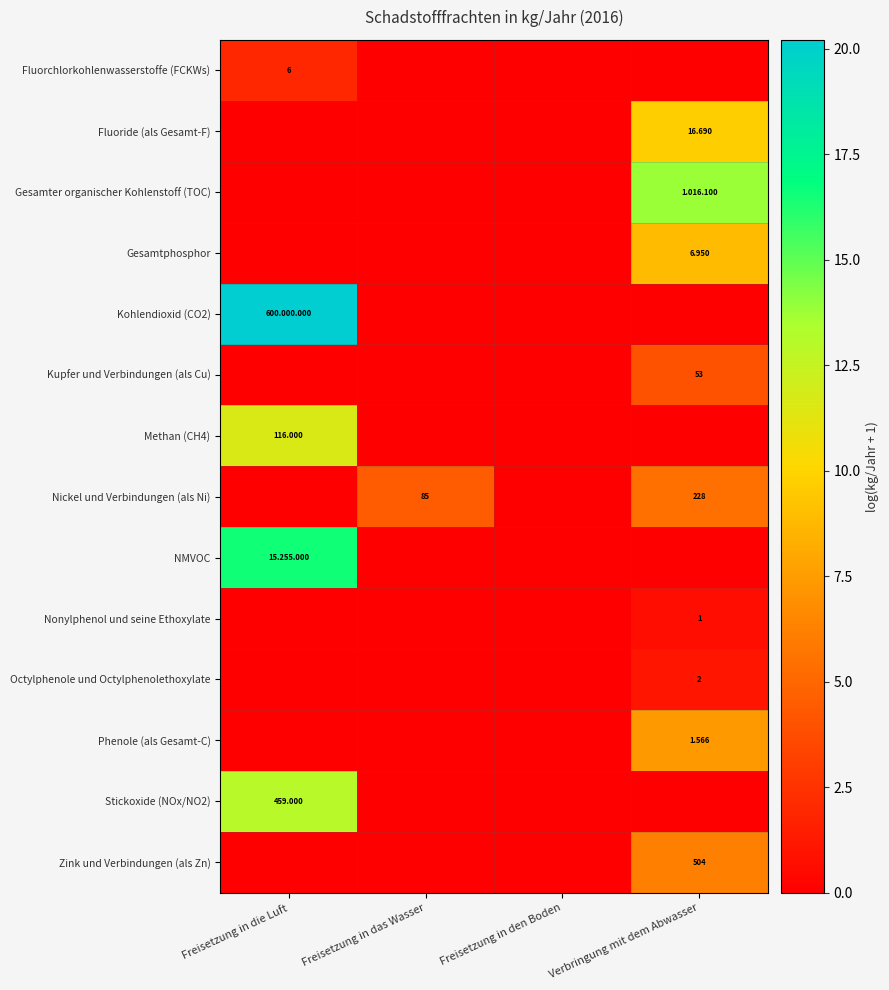

Between Freisetzung in das Wasser and Verbringung mit dem Abwasser, which series saw the biggest shift?

Gesamter organischer Kohlenstoff (TOC)